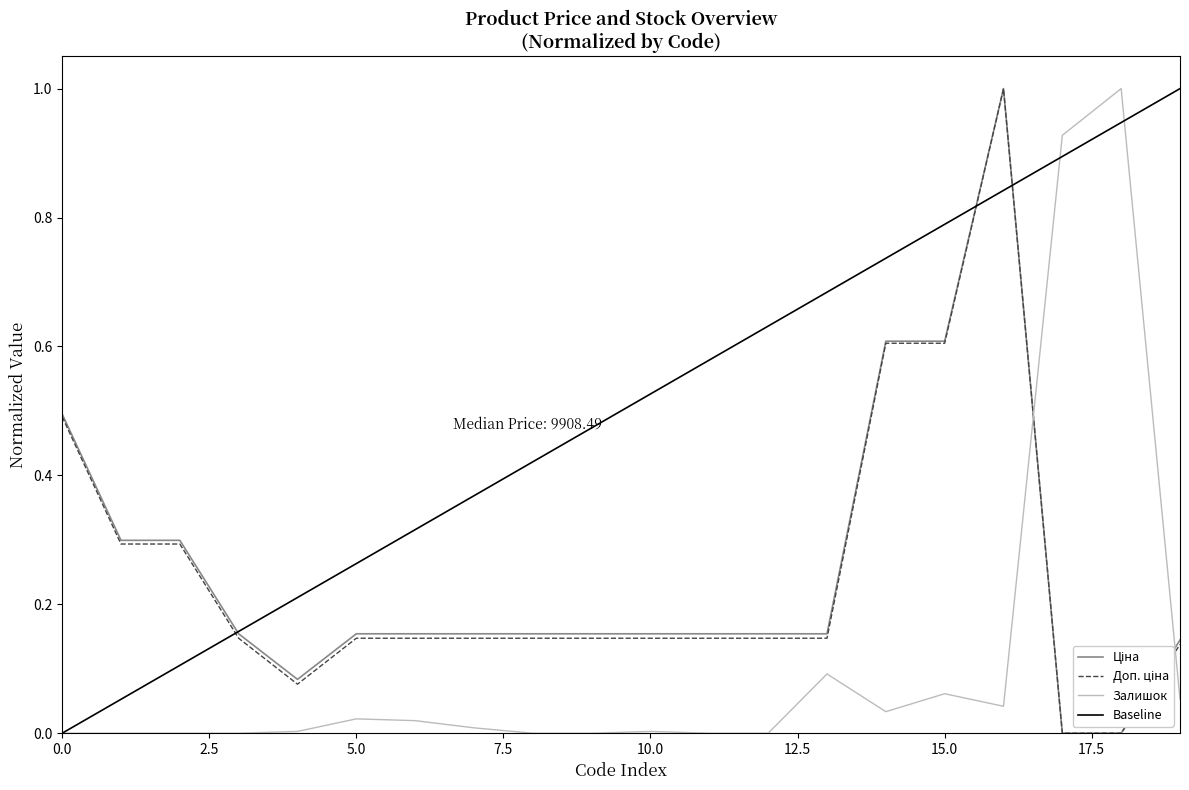

What is the highest value of the Залишок series?

1.0